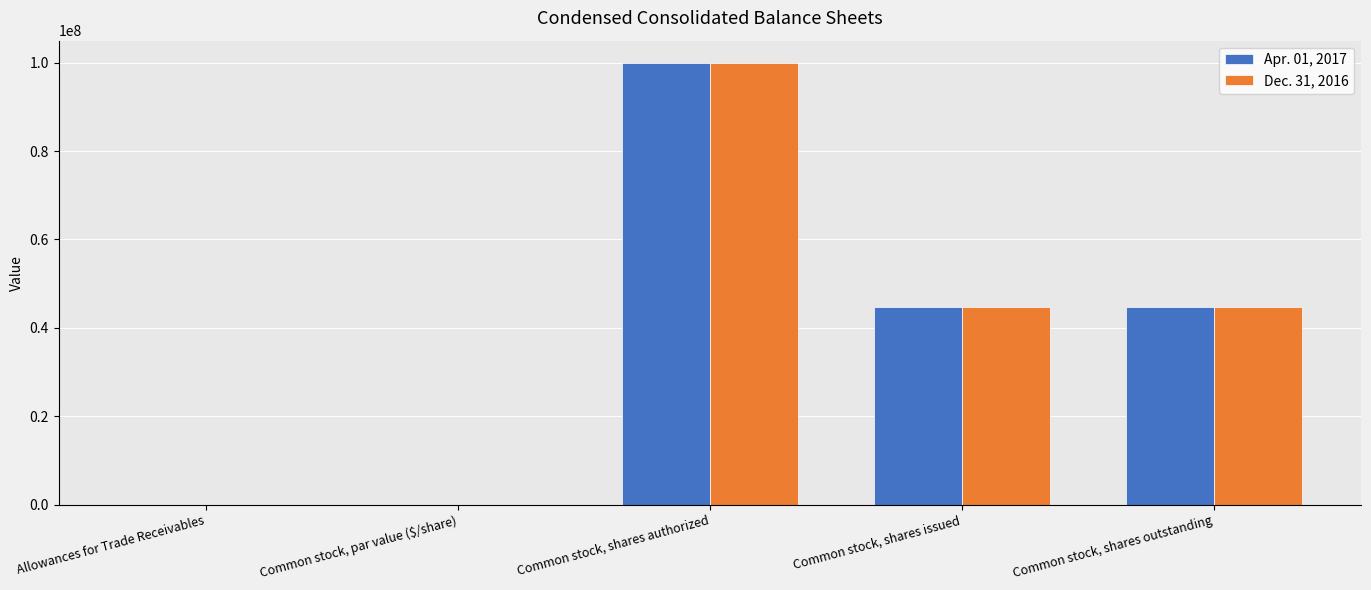

What is the sum of all Apr. 01, 2017 values?

189600011.9